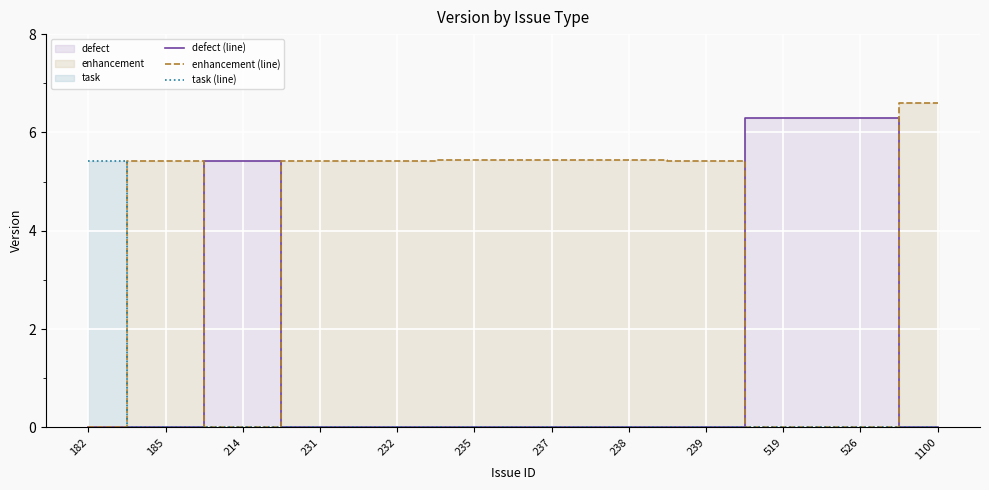

How many values in the task (line) series exceed 0?

1